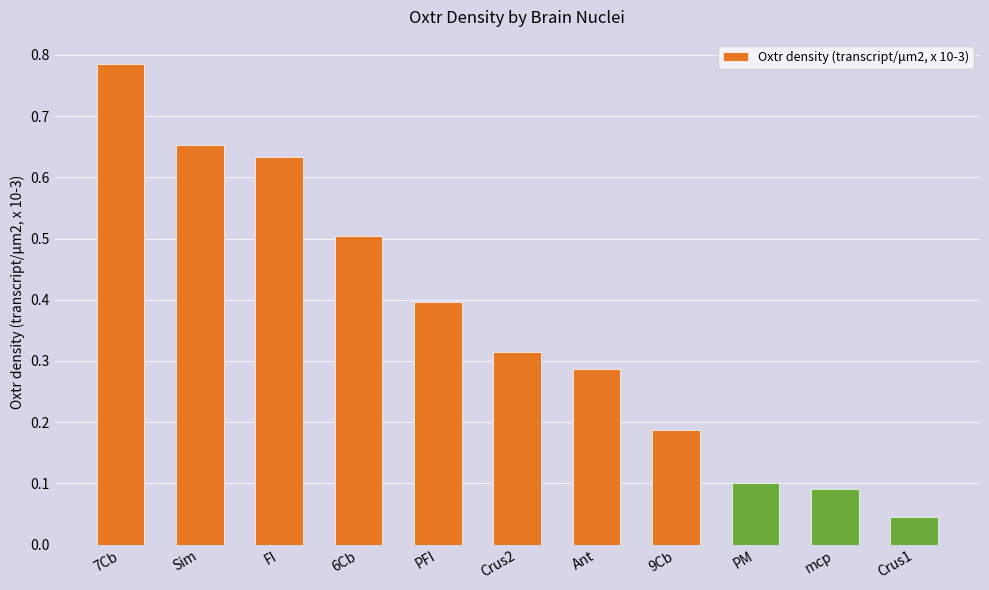

Does the chart contain stacked bars?

No